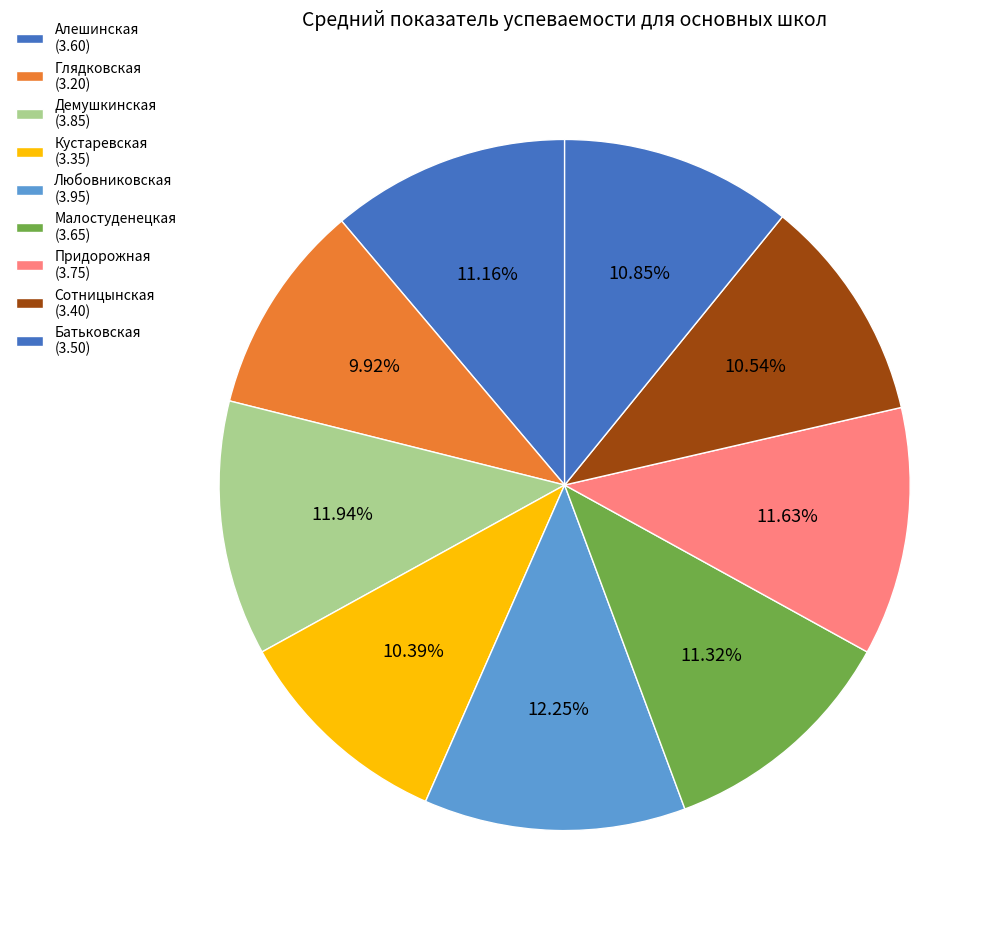

How many segments does this pie chart have?

9